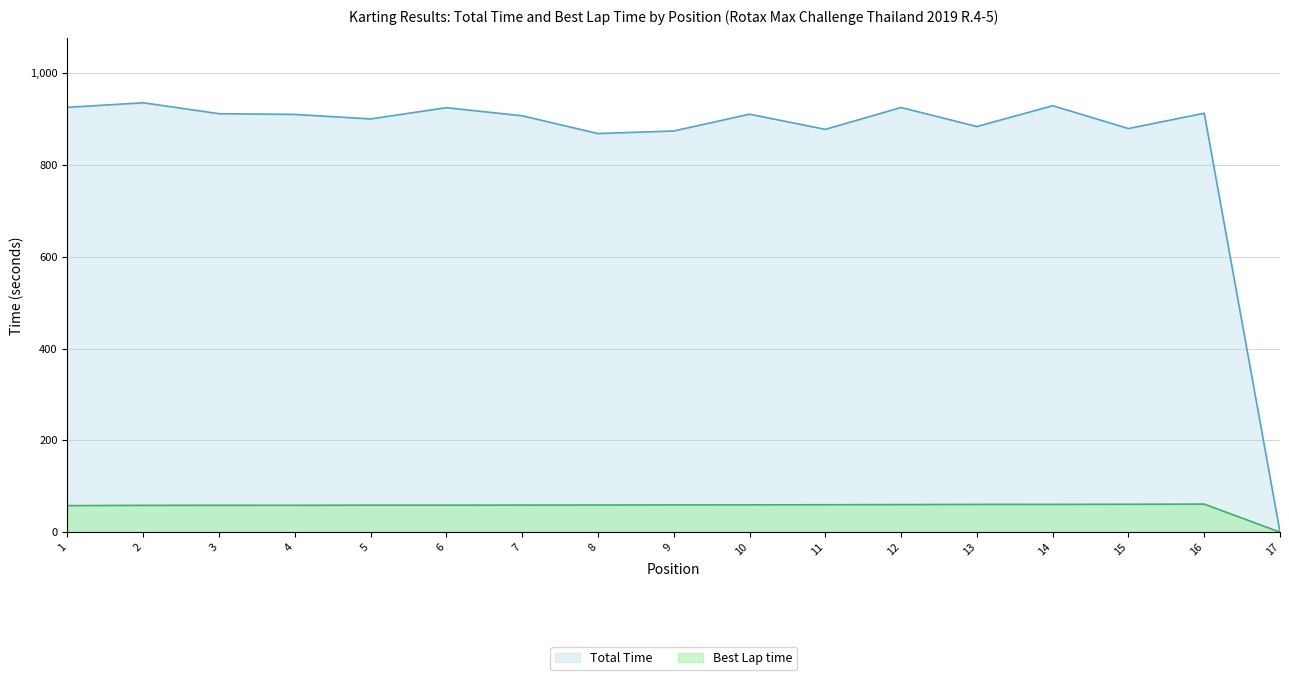

Which label corresponds to the largest value in the chart?

2